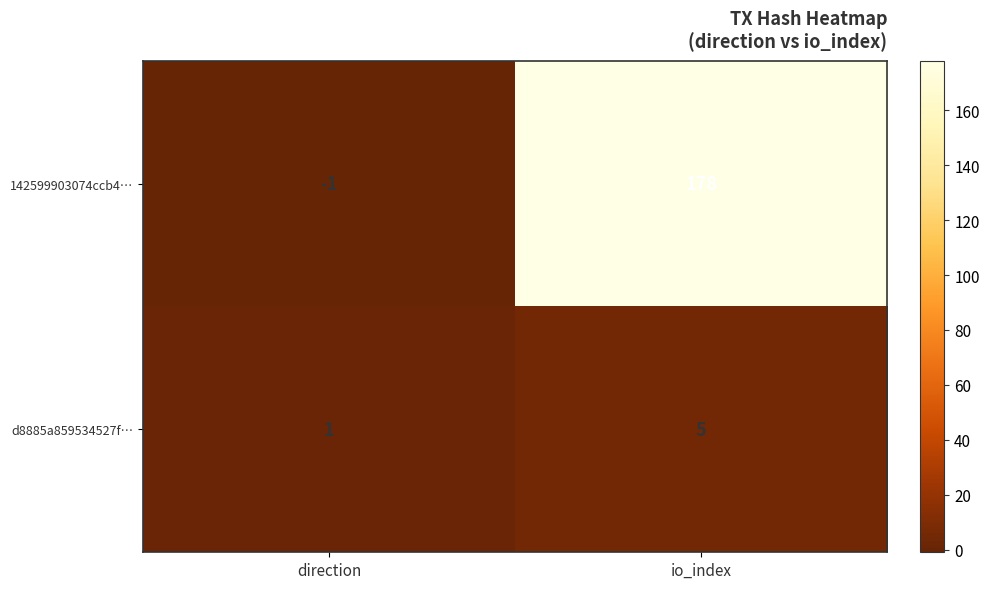

How many data points does each series have?

2